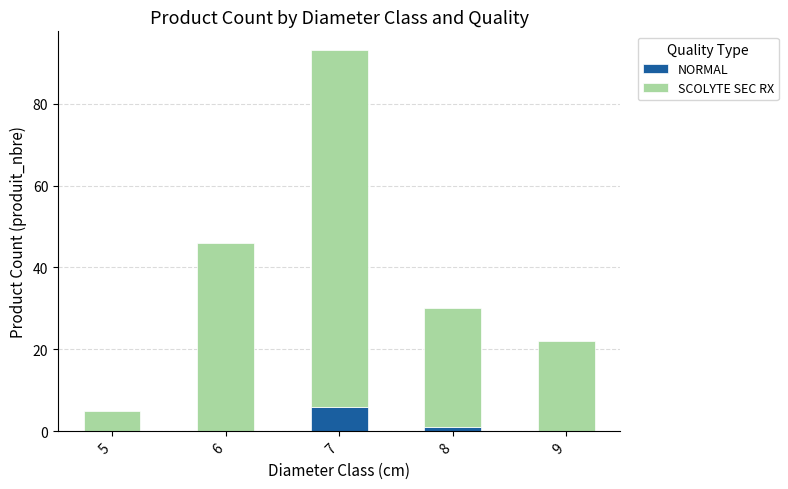

The value of NORMAL at 7 is 6. True or false?

True